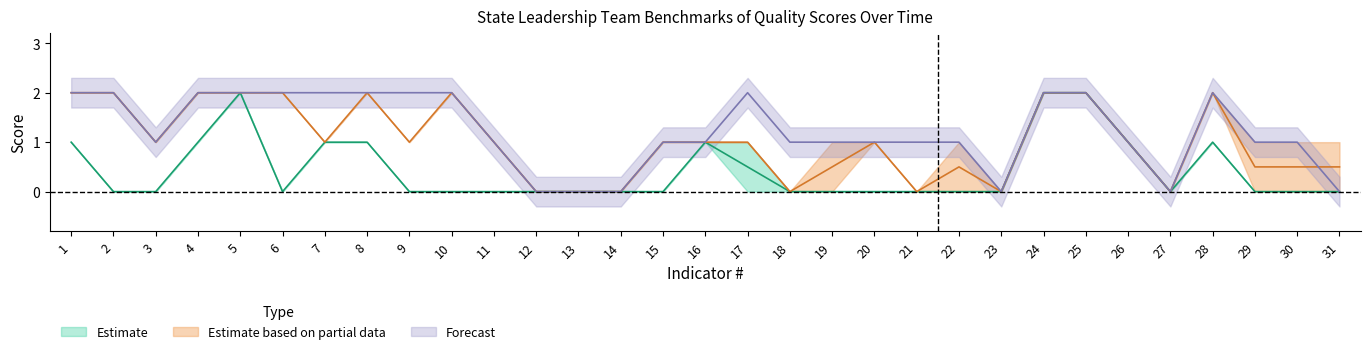

How many lines are shown in the chart?

5